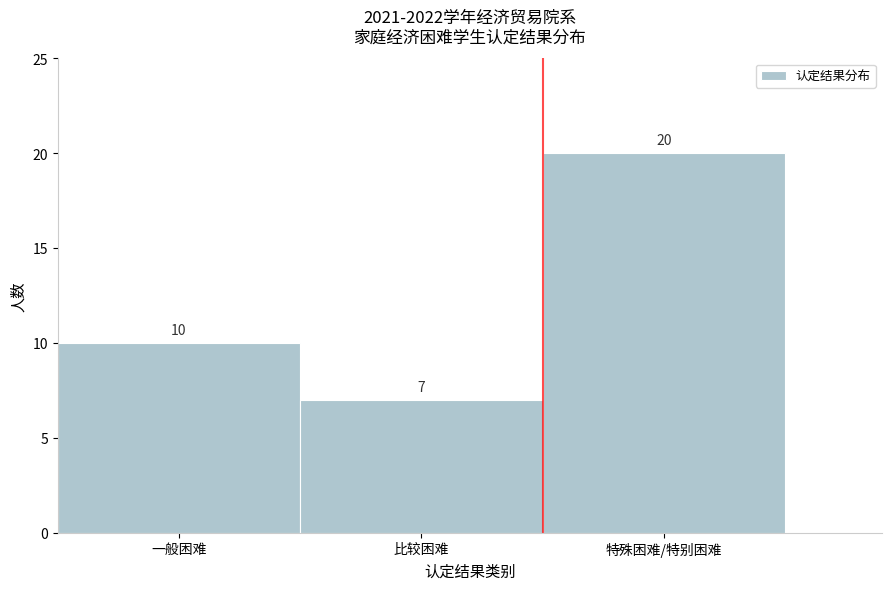

Reading right to left, list all the values displayed in this chart.

20	7	10